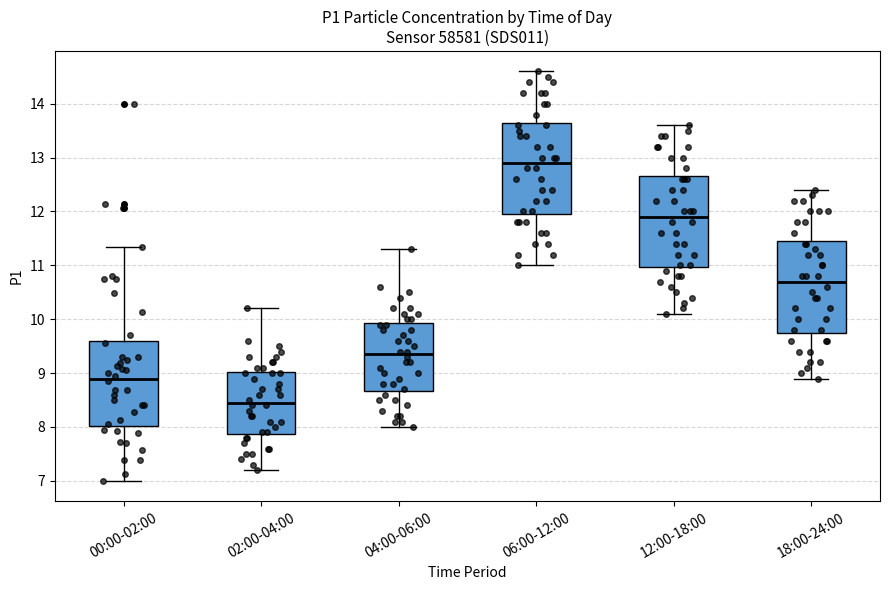

Which box has the highest median line?

06:00-12:00